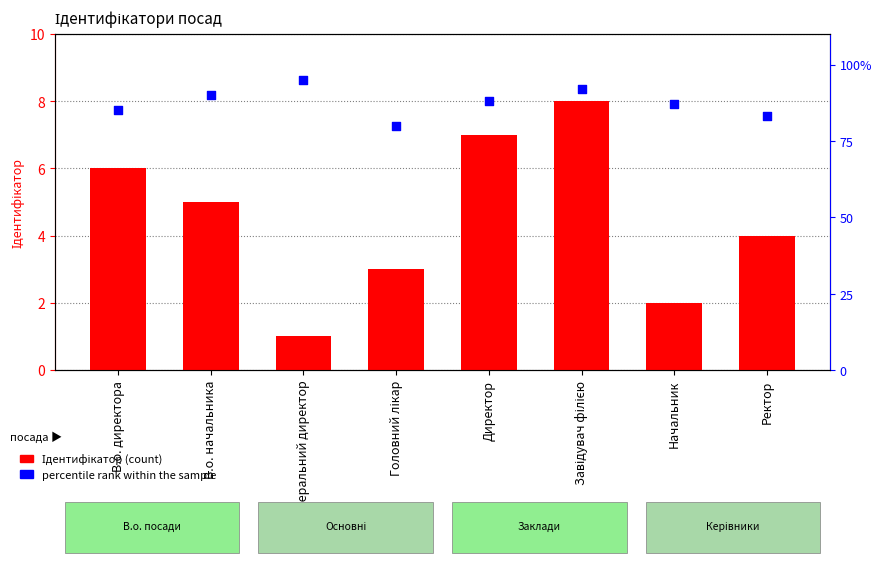

What are all the series names shown in the legend?

Ідентифікатор, percentile rank within the sample